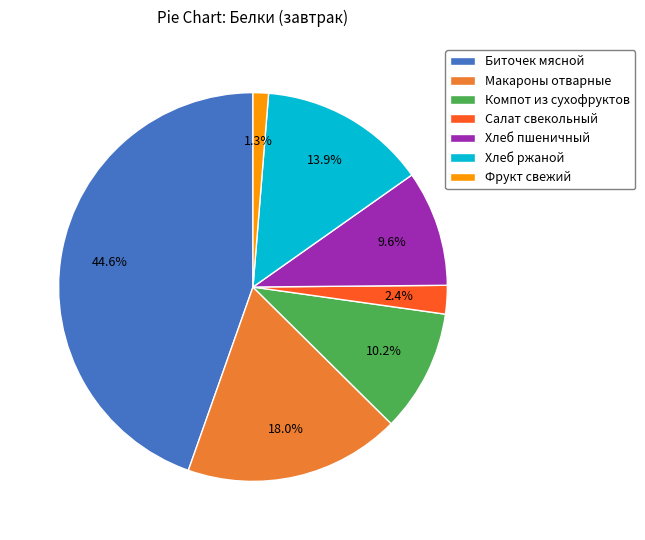

Approximately how many times larger is the value at Биточек мясной compared to Макароны отварные?

2.5